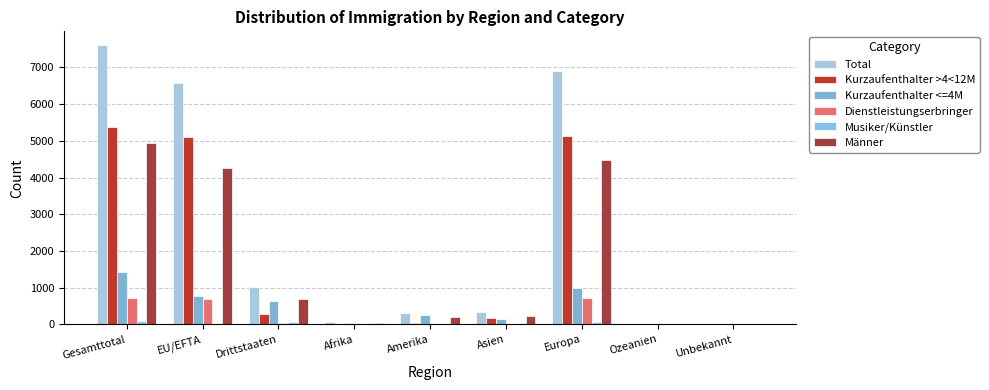

The value of Musiker/Künstler at Amerika is 4. True or false?

True